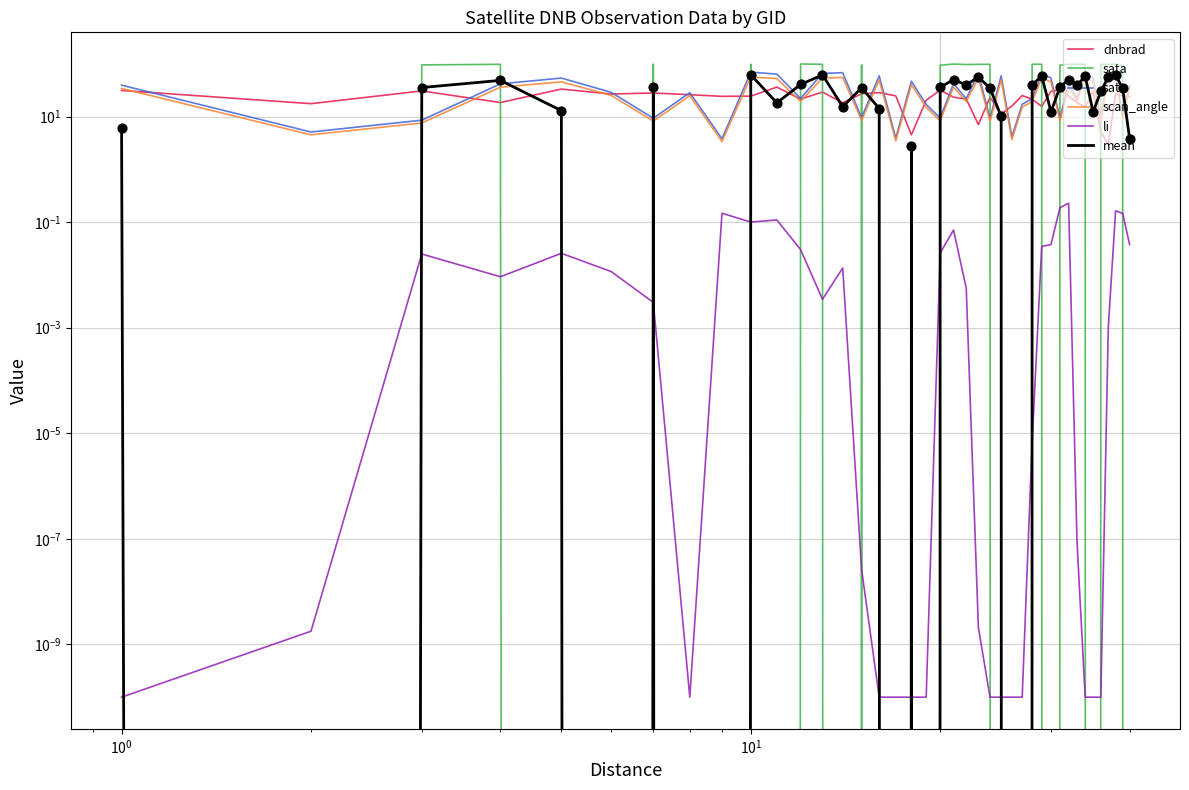

Which series has the widest spread of Y values?

sata